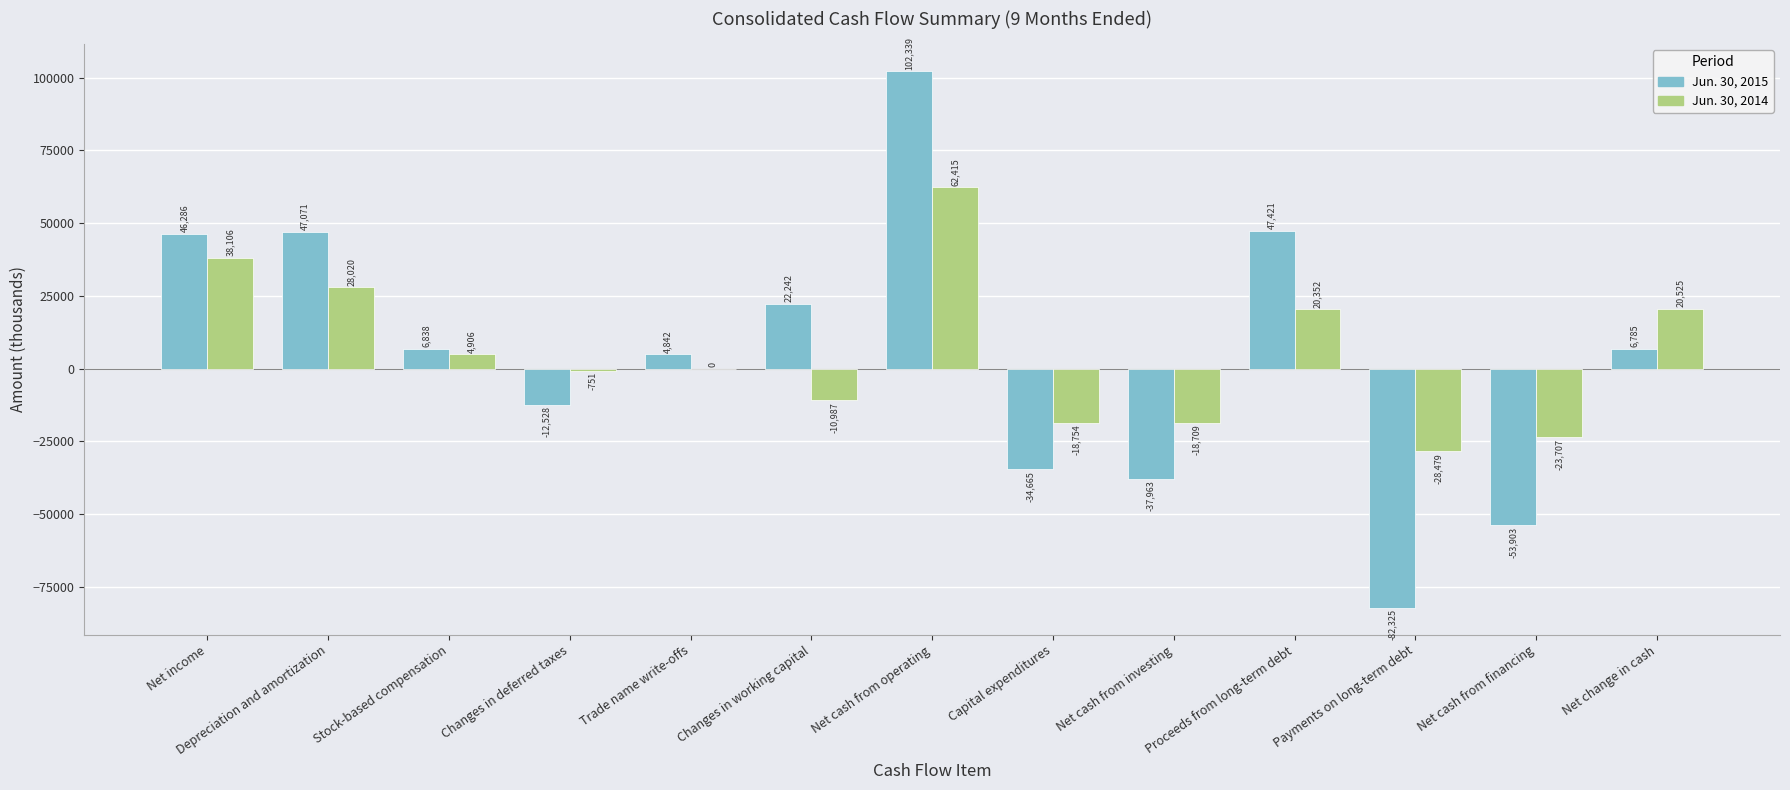

Which category has the highest value in the Jun. 30, 2015 series?

Net cash from operating